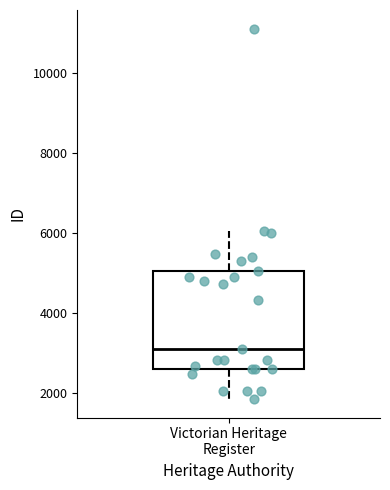

Where does the median line of the box for Victorian Heritage Register sit on the y-axis? The values are not printed on the chart, so give them approximately, as read against the axis.

3200